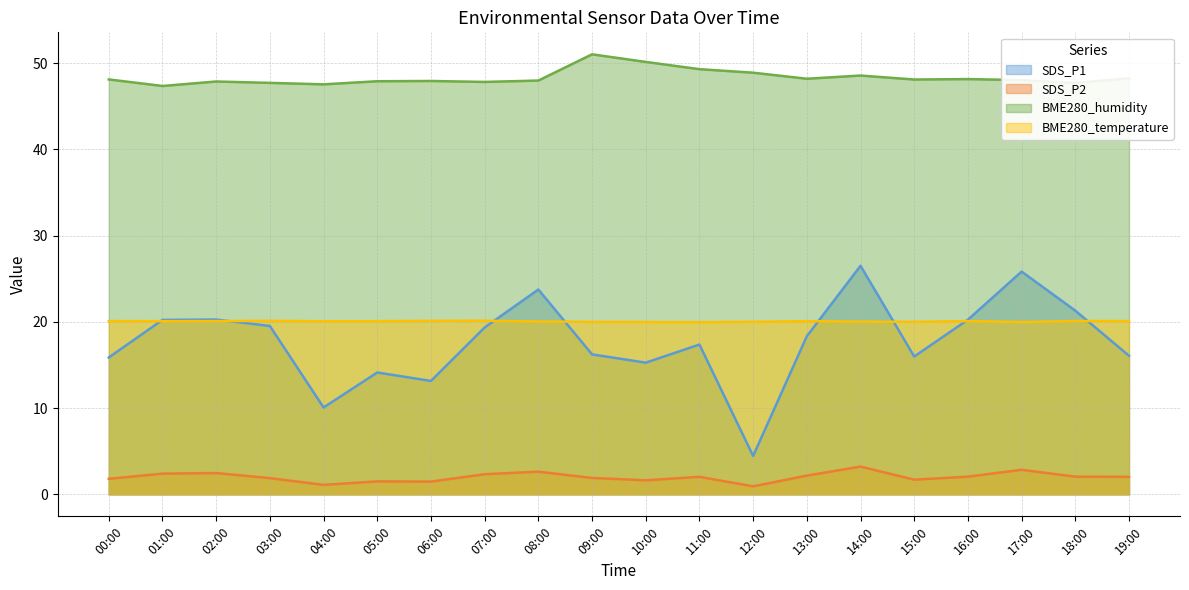

Where does the SDS_P1 series first go above 18?

01:00